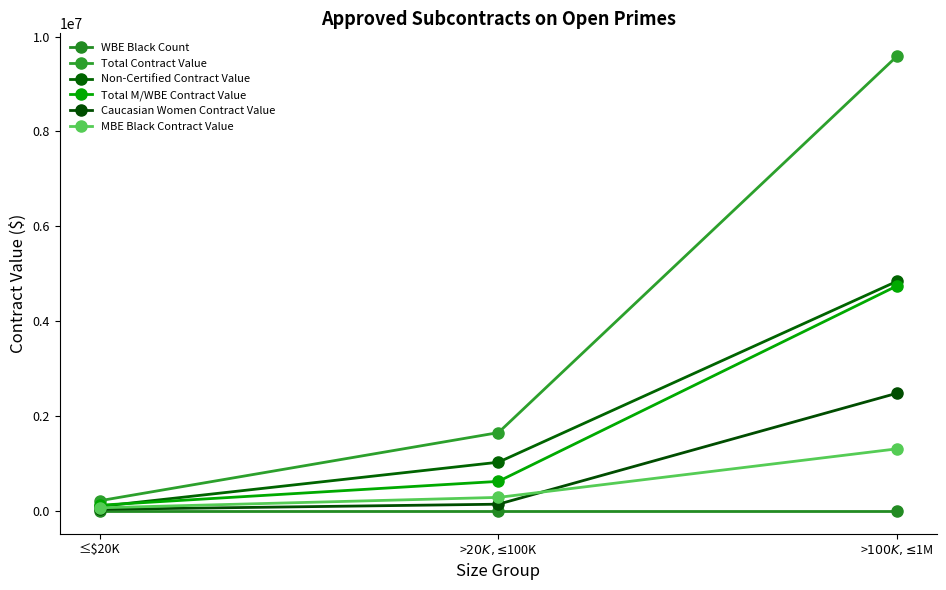

Reading right to left, extract all data points from this chart.

WBE Black Count: 1	1	0
Total Contract Value: 9587924	1651804	215746
Non-Certified Contract Value: 4842522	1027778	94776
Total M/WBE Contract Value: 4745402	624026	120970
Caucasian Women Contract Value: 2482527	143000	33850
MBE Black Contract Value: 1310000	286465	66845